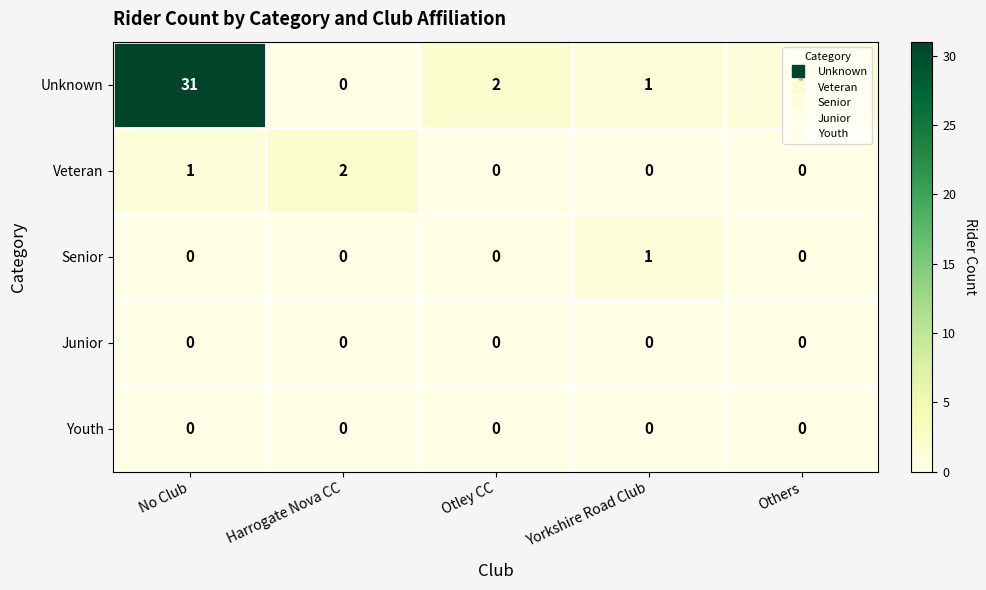

Which series has the largest range (max minus min)?

Unknown